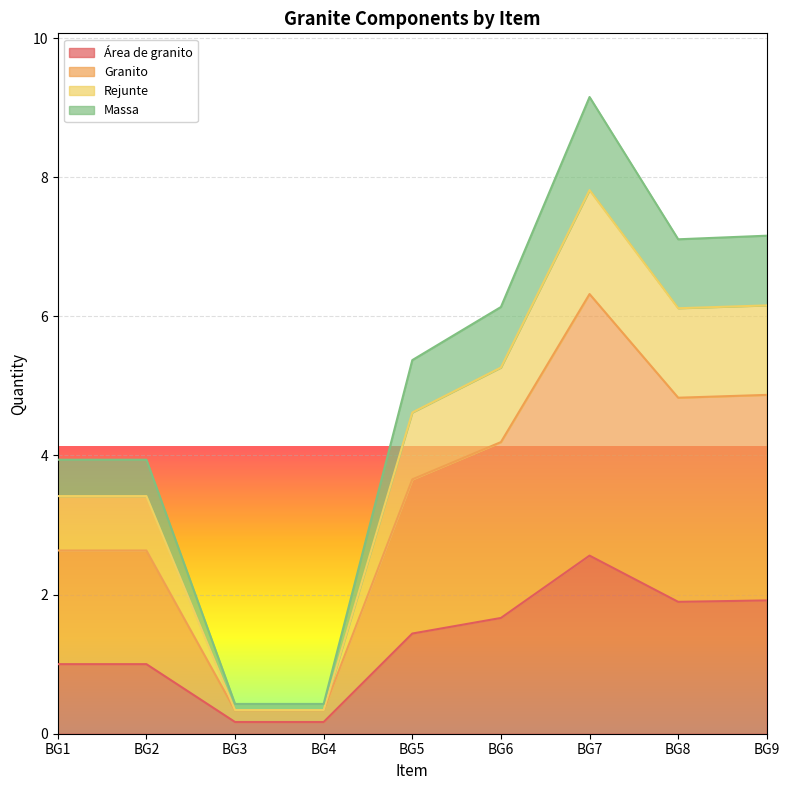

Which has a higher value, BG1 or BG3?

BG1